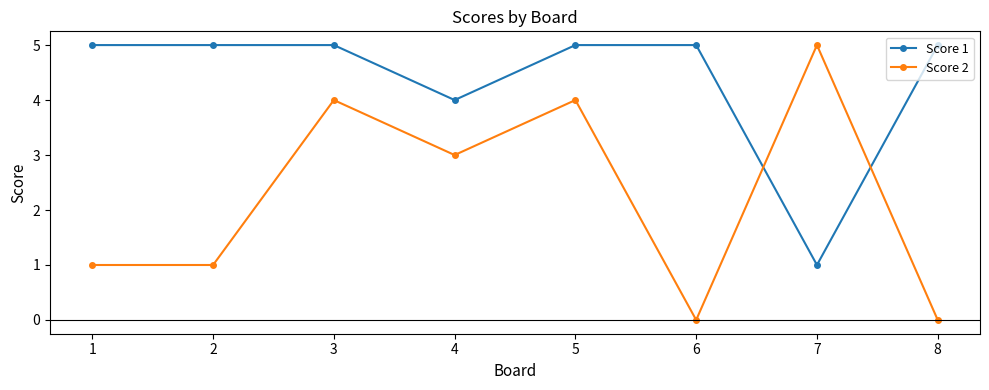

What is the difference between the maximum and minimum values in the Score 1 series?

4